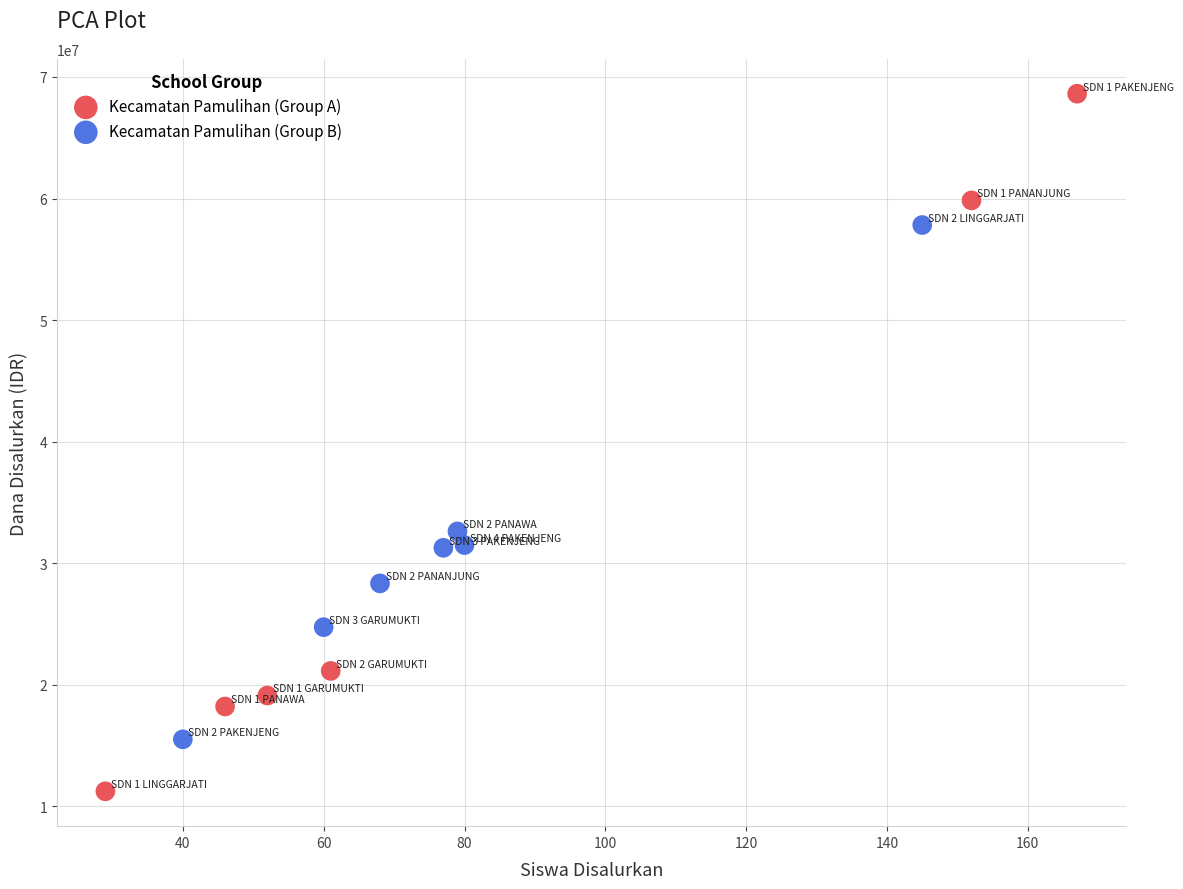

Which series contains the lowest Y value?

Kecamatan Pamulihan (Group A)